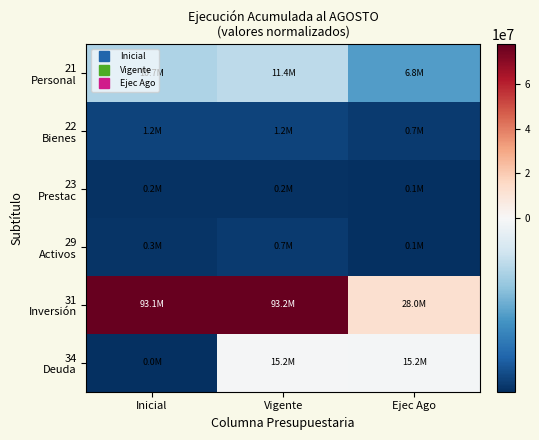

Which has a higher value, Inicial or Vigente?

Vigente